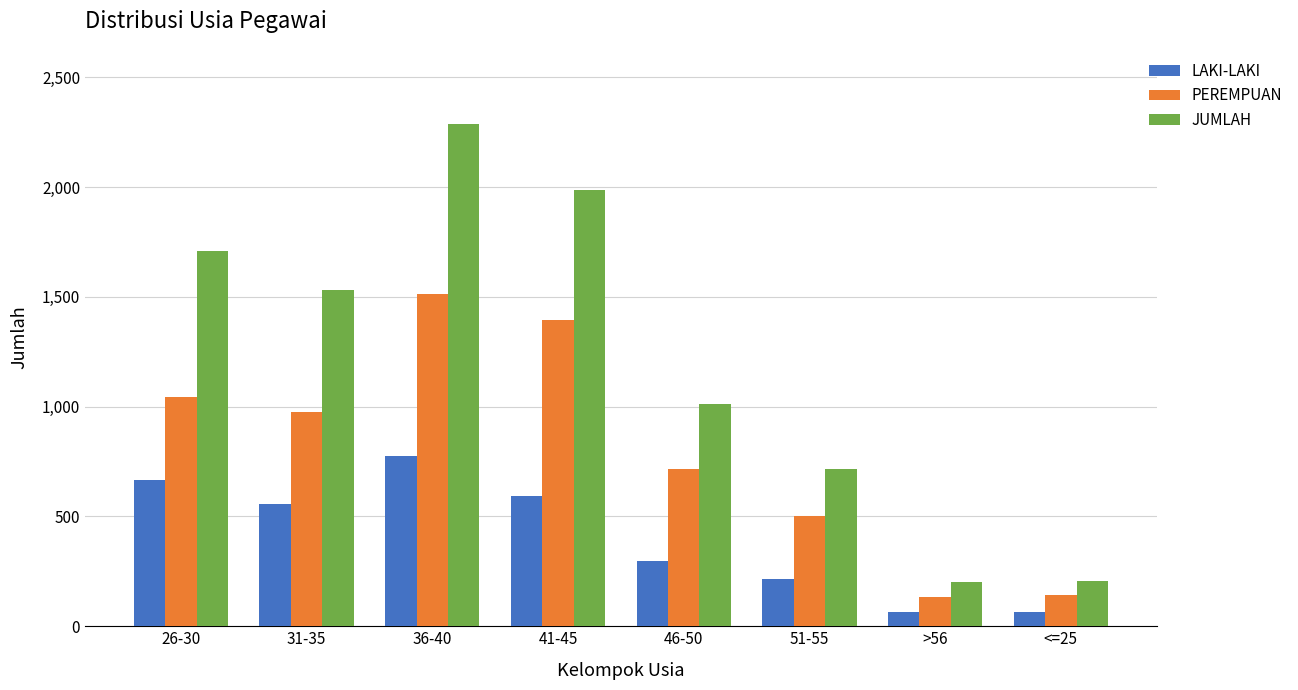

What is the lowest value of the LAKI-LAKI series?

66